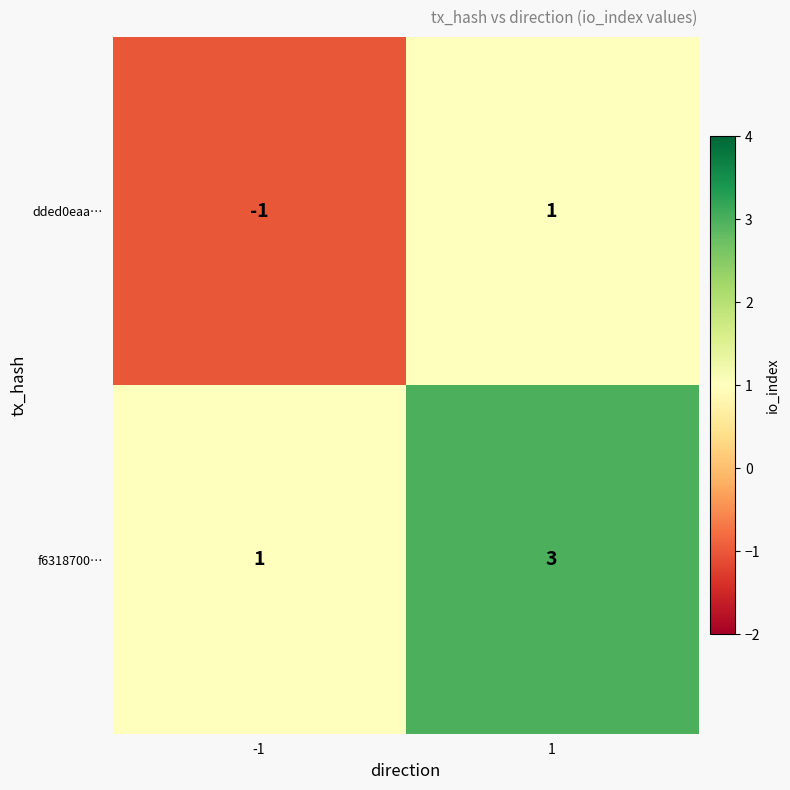

What is the sum of all f6318700… values?

4